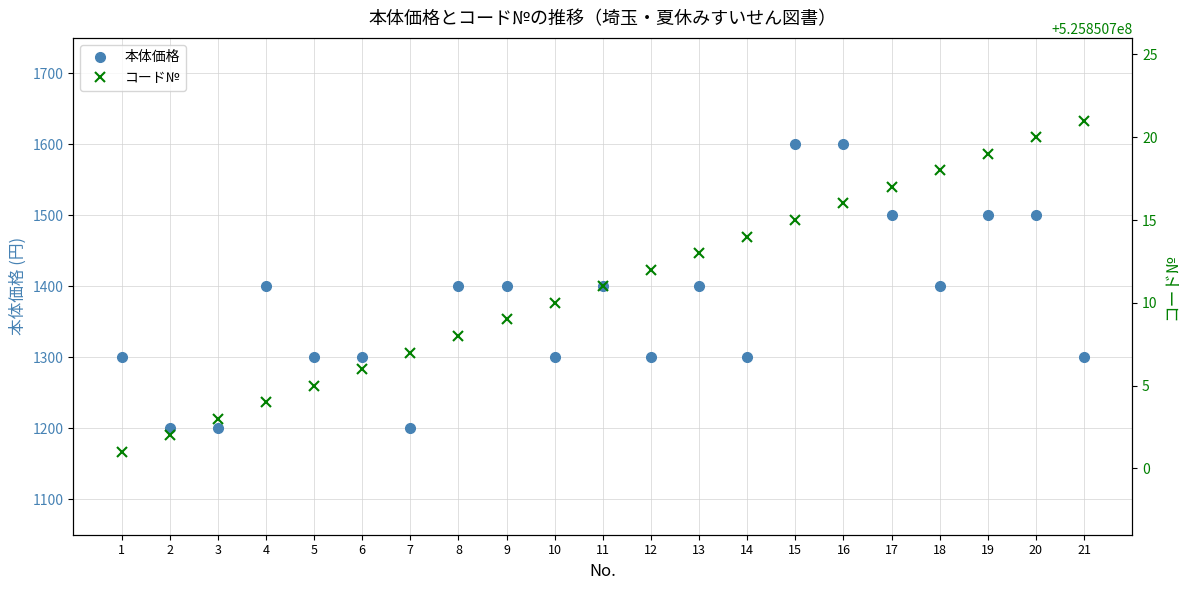

The 本体価格 series shows 1300 at 12. True or false?

True